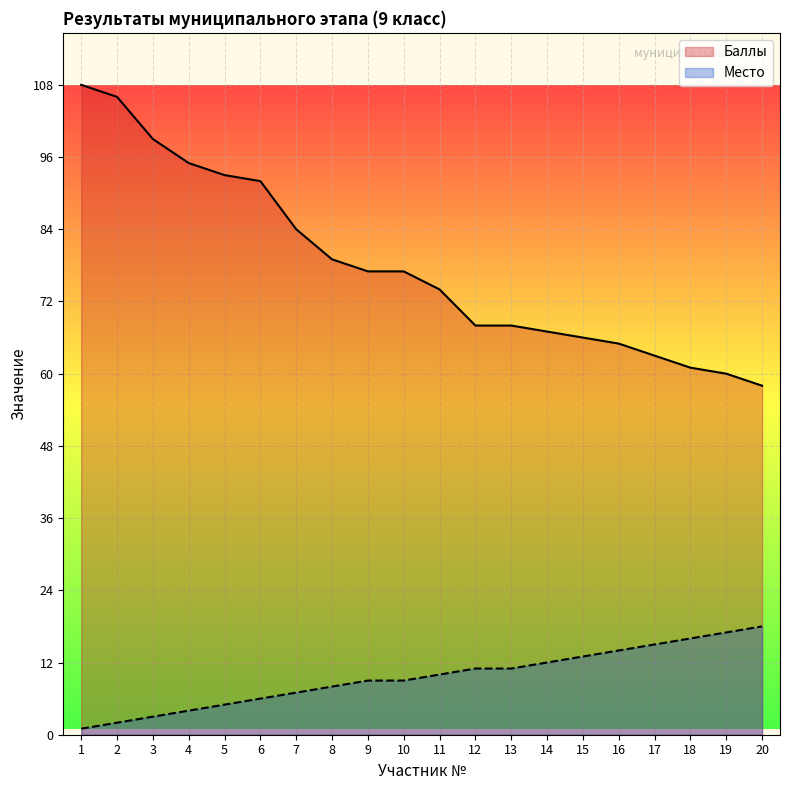

What is the average value of the Баллы series?

78